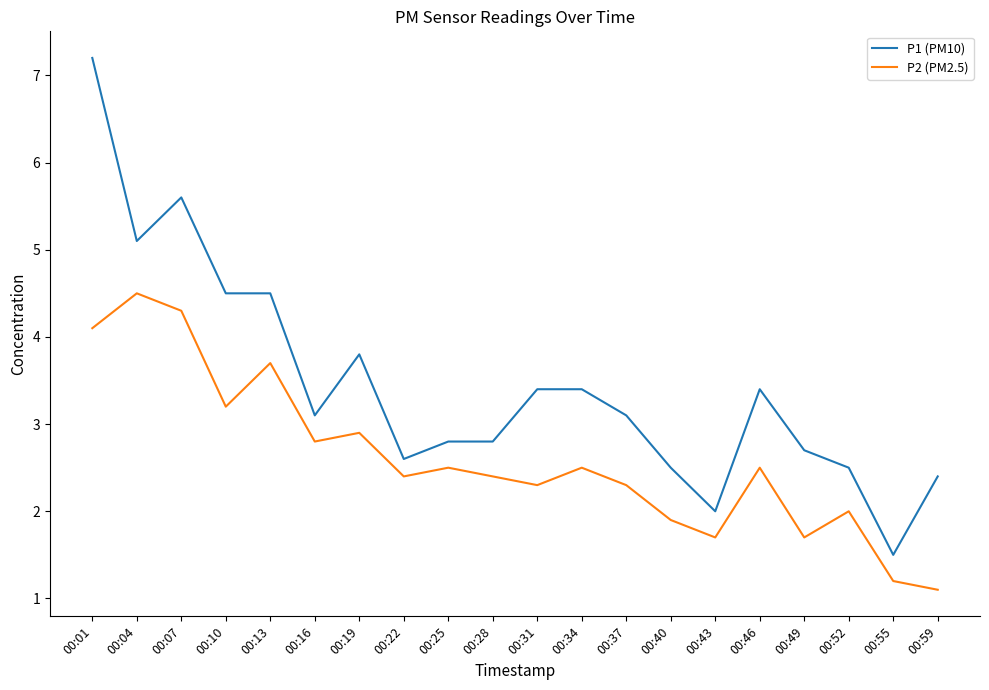

In P2 (PM2.5), how many points are higher than both neighbors (excluding endpoints)?

7